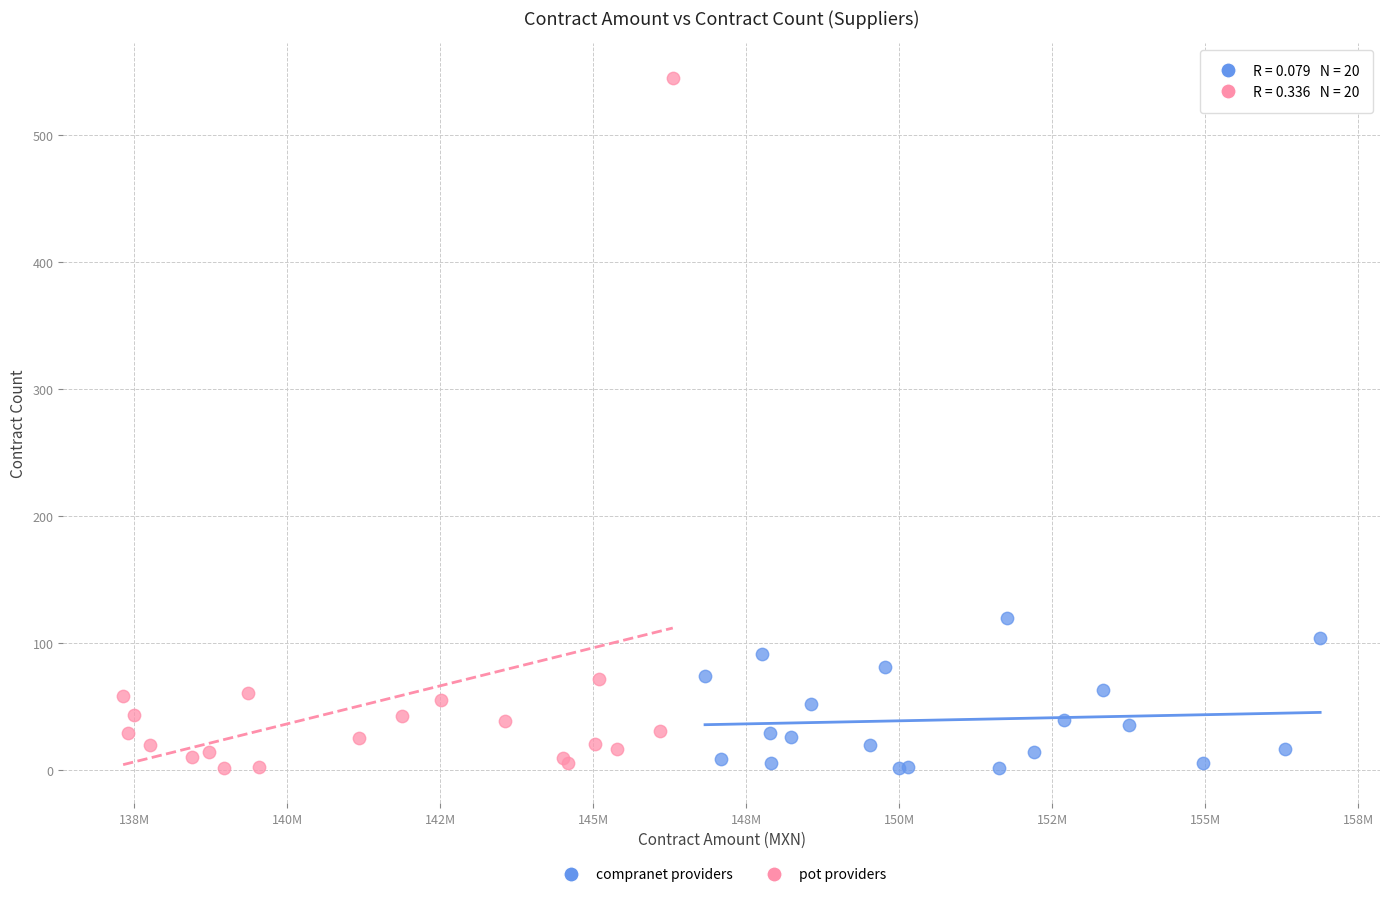

Which series has the largest Y range (max minus min)?

pot providers